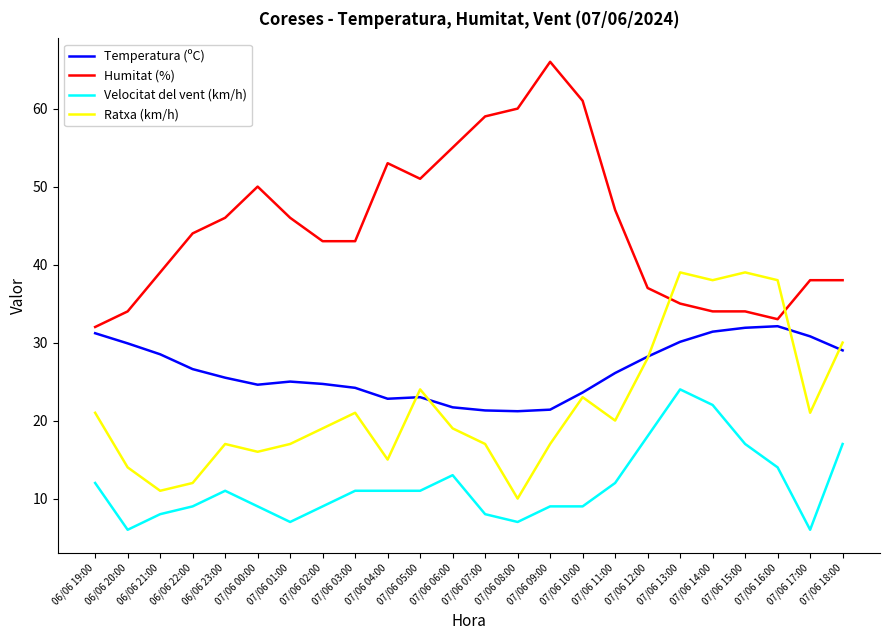

Is this an area chart (filled region under the line)?

No